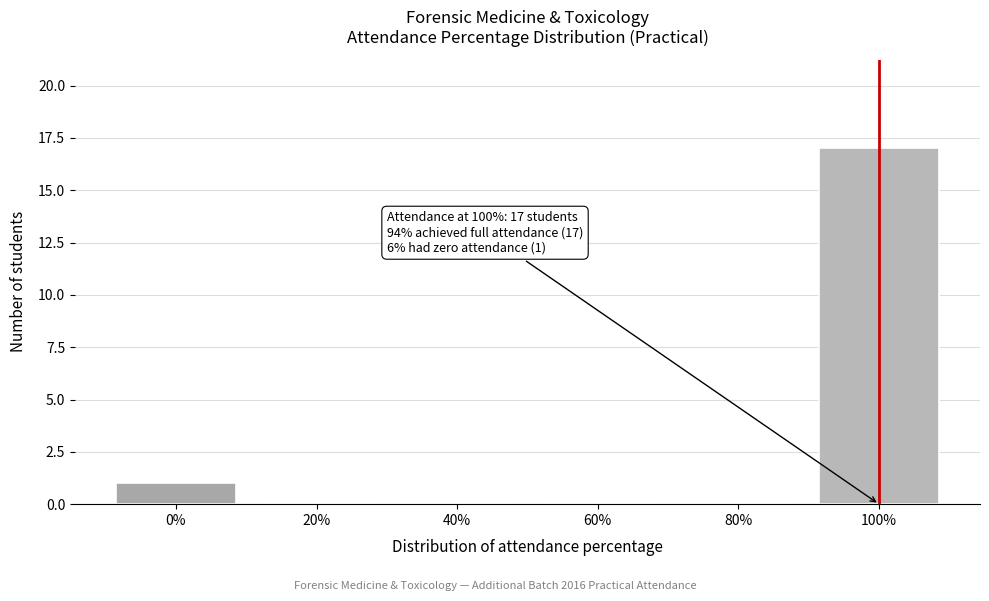

Which range on the x-axis has the tallest bar?

90 to 110